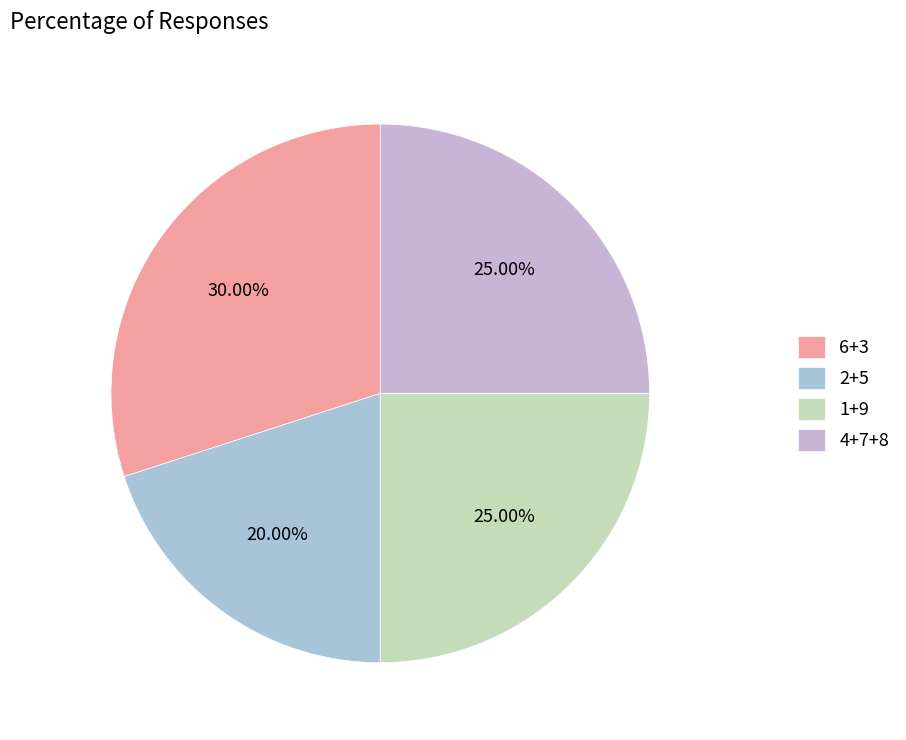

Count the number of slices in the pie.

4